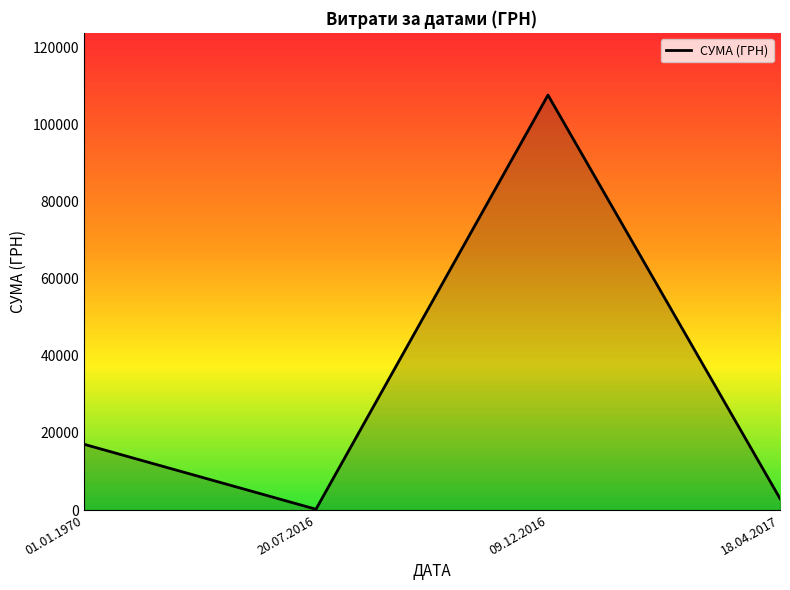

Count the number of values greater than 17048.

2